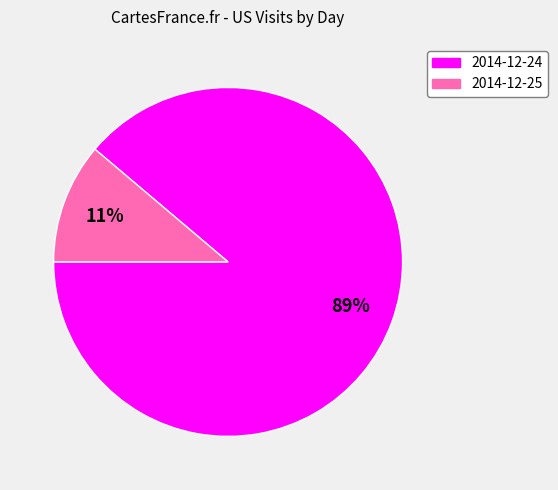

Which slice is the largest?

2014-12-24